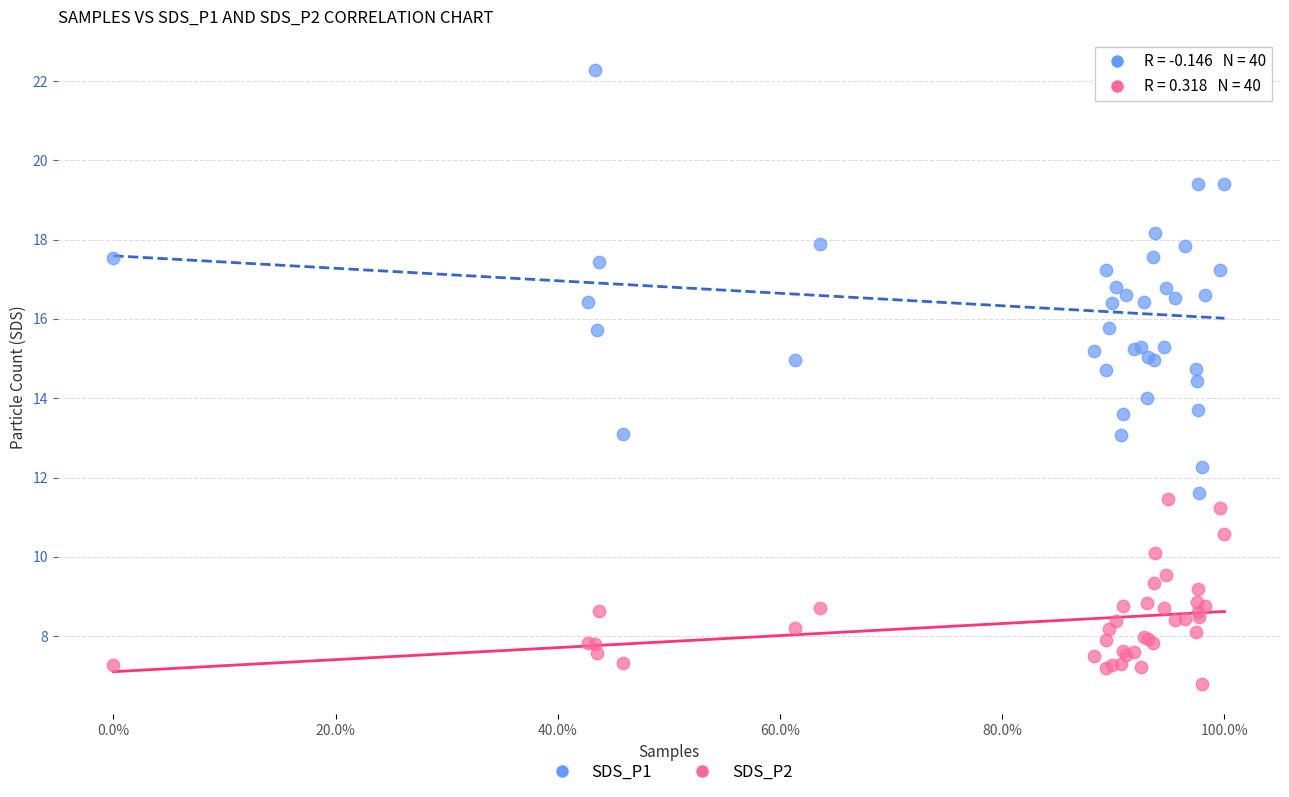

Which series contains the lowest Y value?

SDS_P2